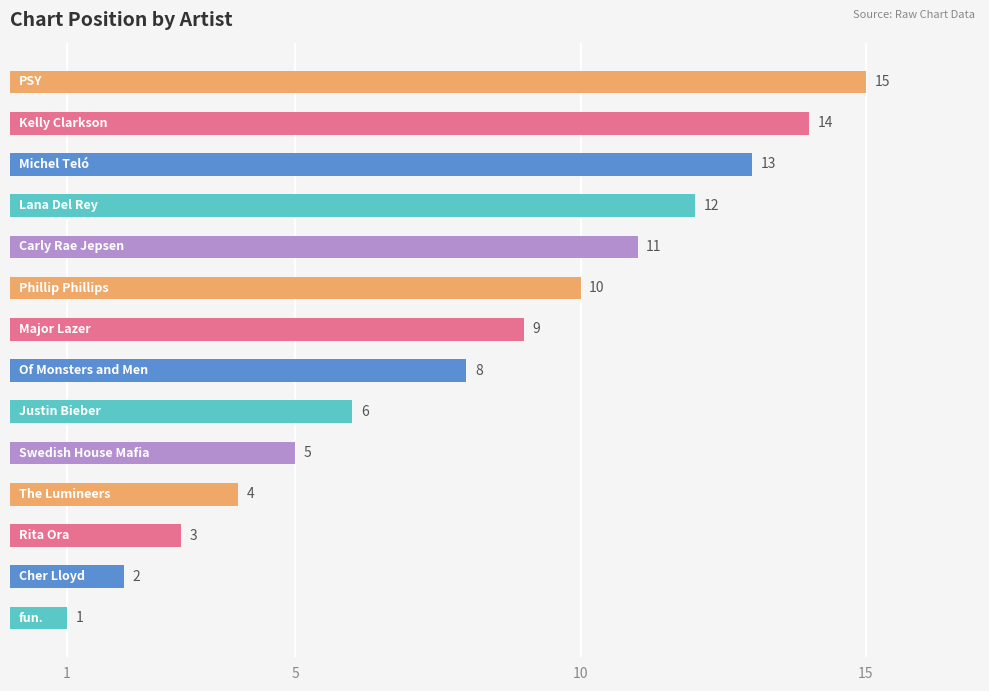

What is the sum of all values?

113